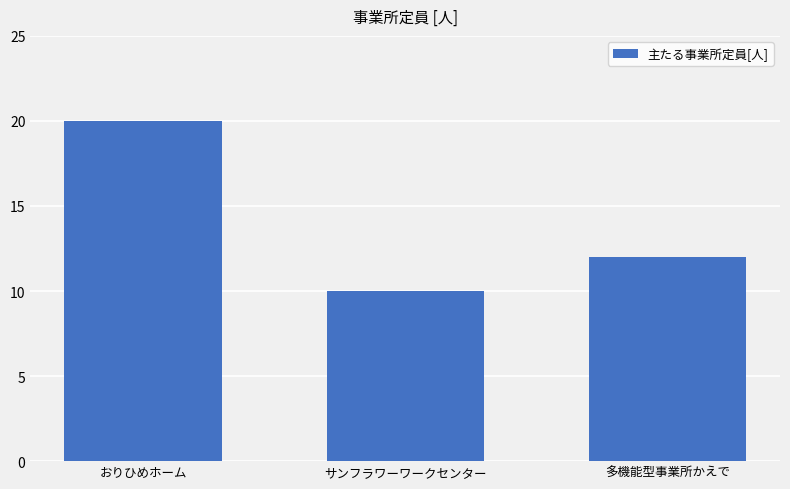

What is the maximum value shown in the chart?

20